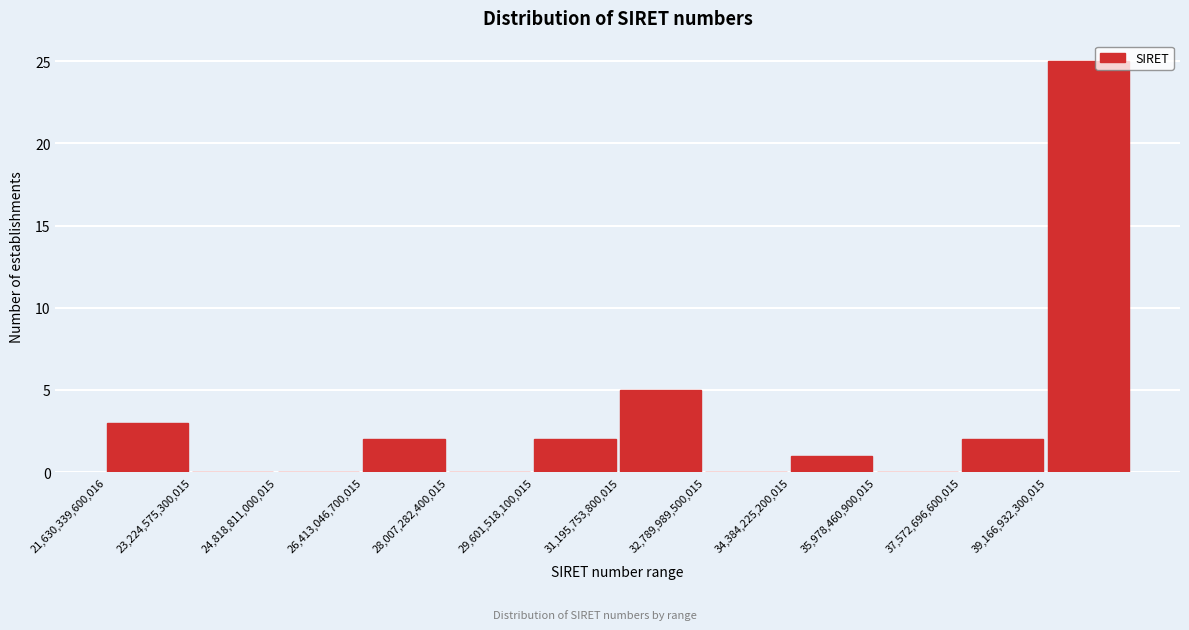

Over which range of the x-axis is the bar tallest?

39200000000000 to 40800000000000